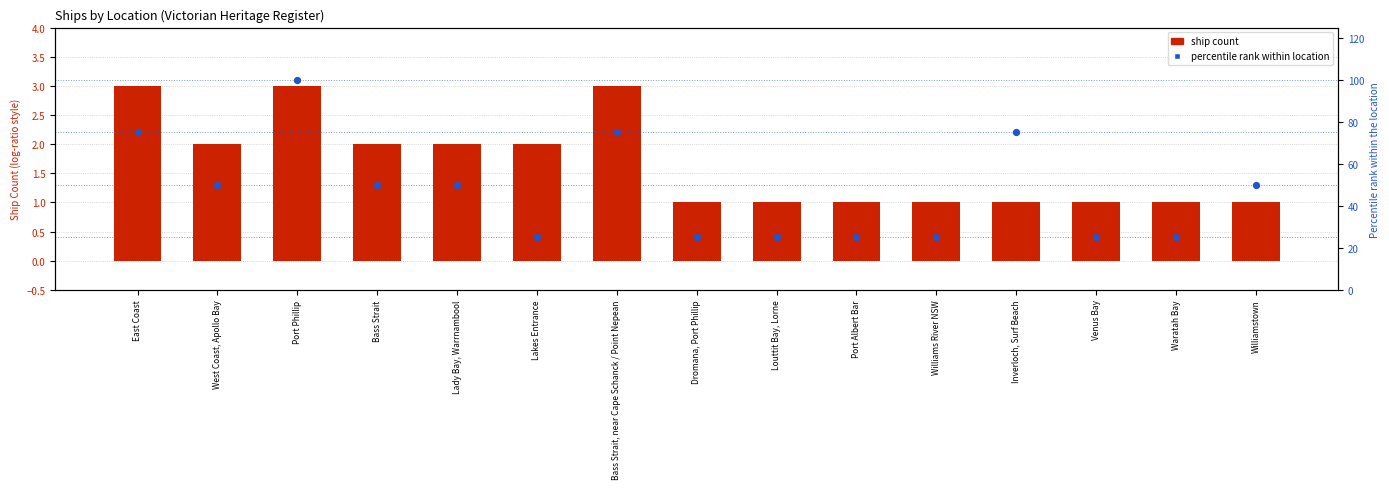

At how many categories does at least one series exceed 34?

8